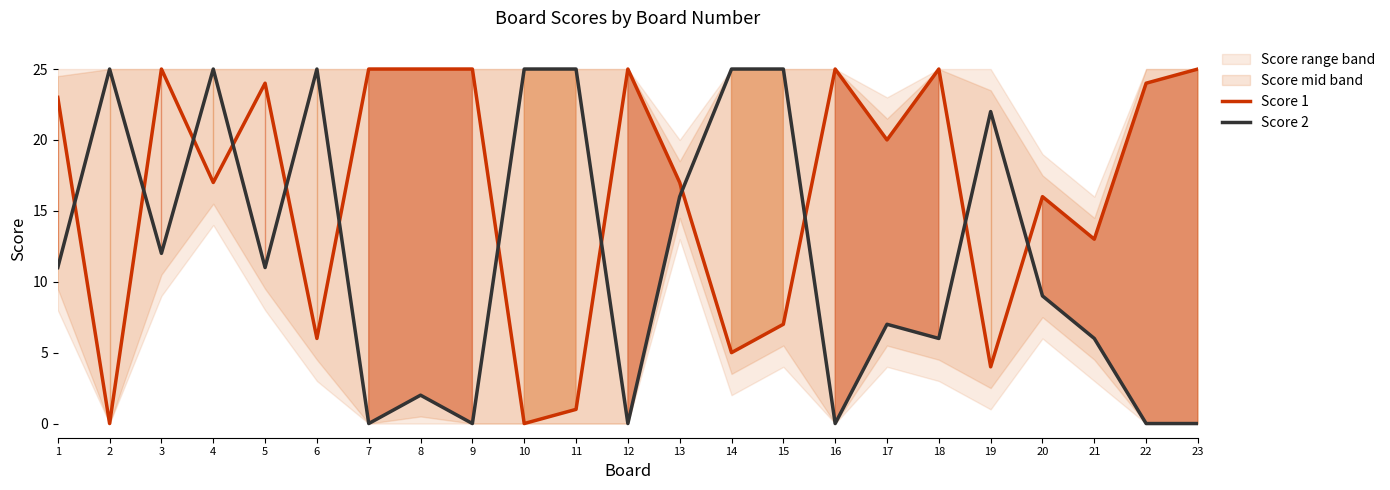

At which category is the sum across all series the highest?

4